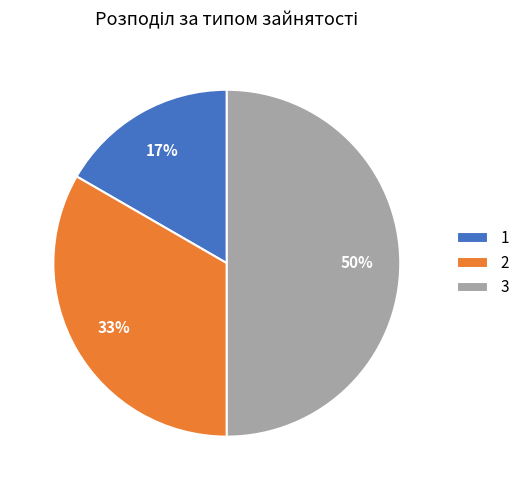

To the nearest percent, what is the combined percentage of 2 and 1?

50%